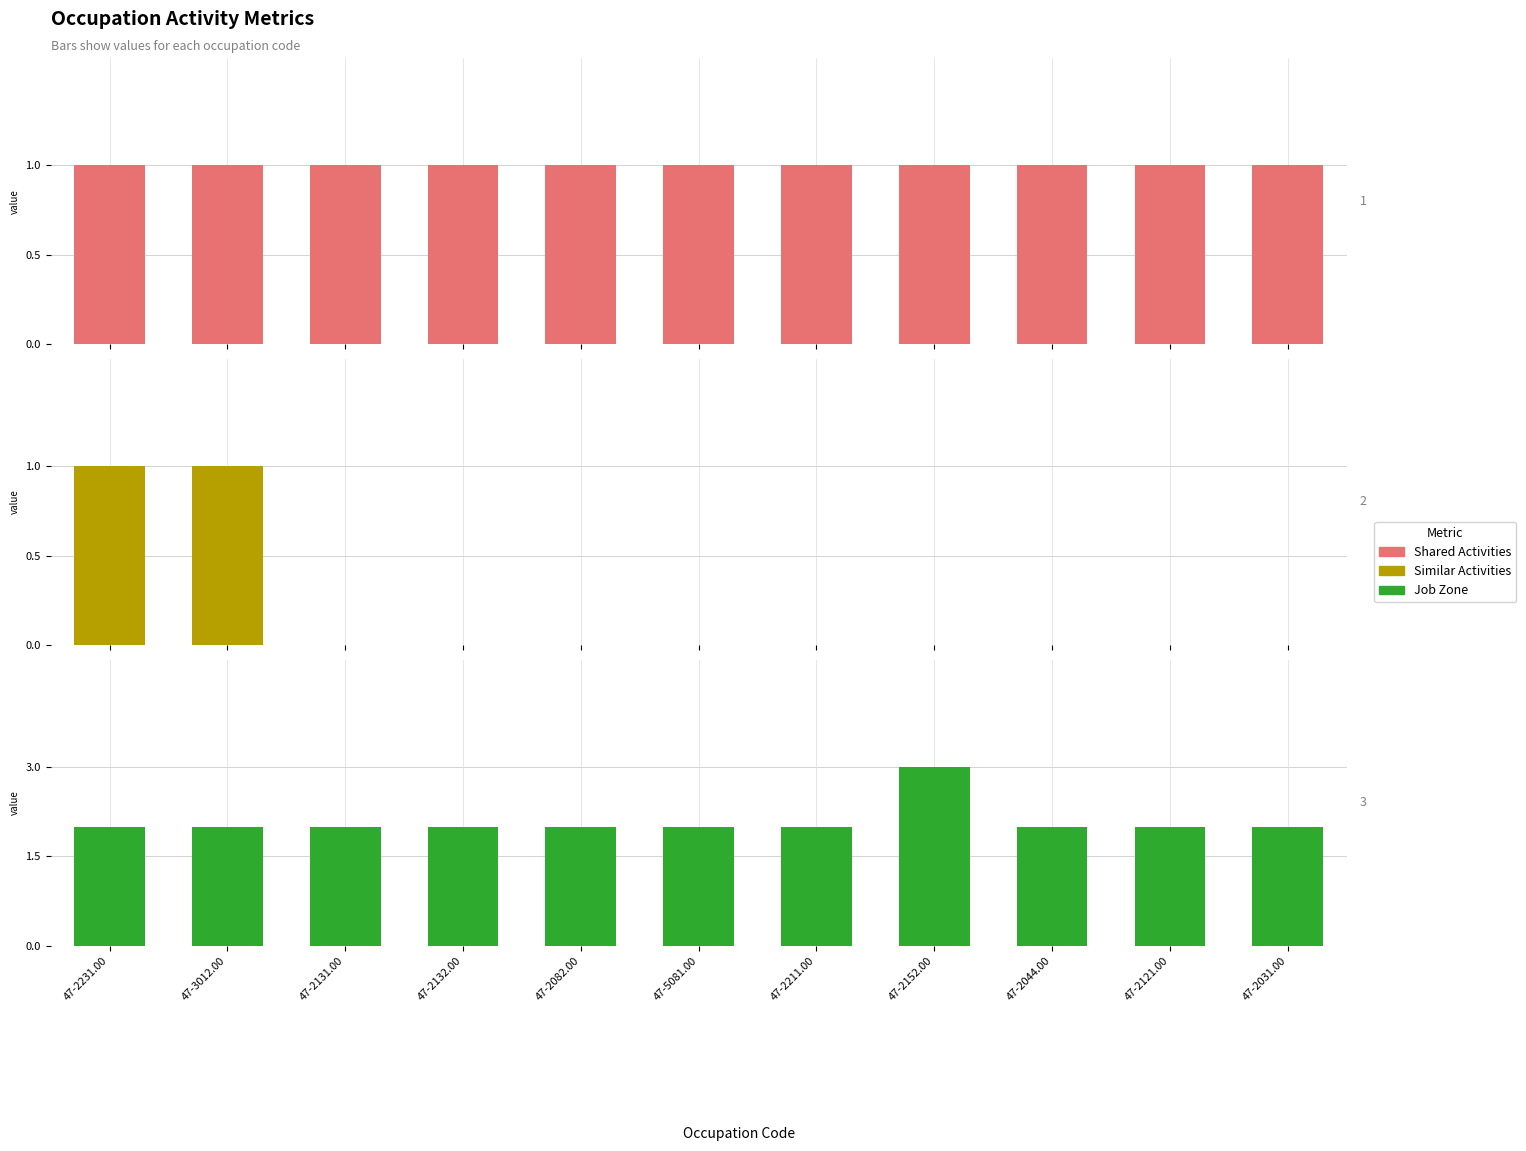

At which label is Job Zone closest to 2?

47-2231.00